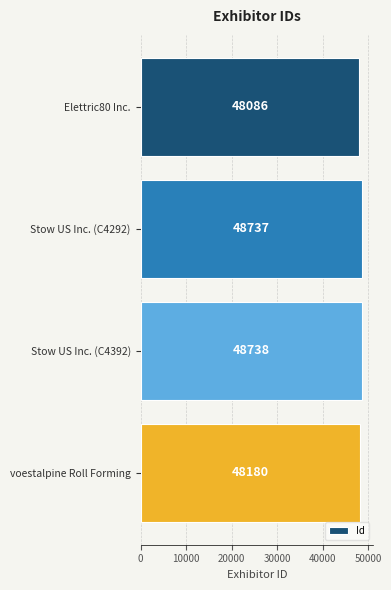

How many distinct data groups are displayed?

1